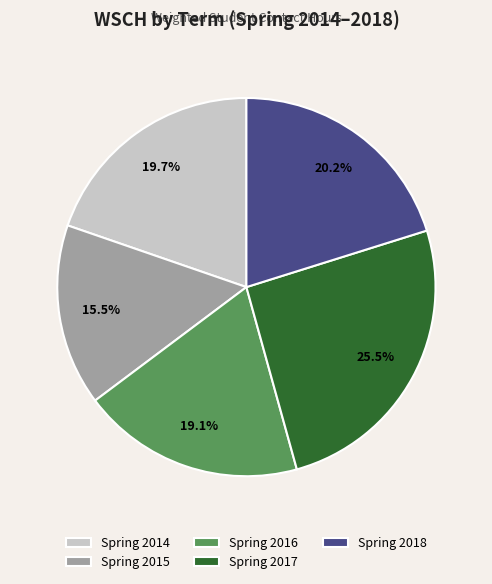

Count the number of slices in the pie.

5